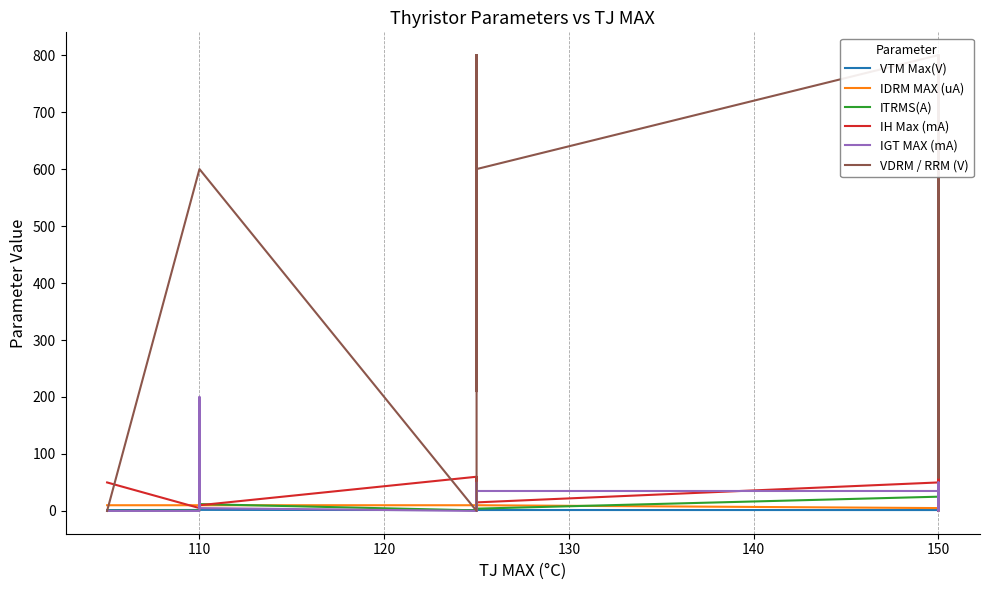

What are all the series names shown in the legend?

VTM Max(V), IDRM MAX (uA), ITRMS(A), IH Max (mA), IGT MAX (mA), VDRM / RRM (V)